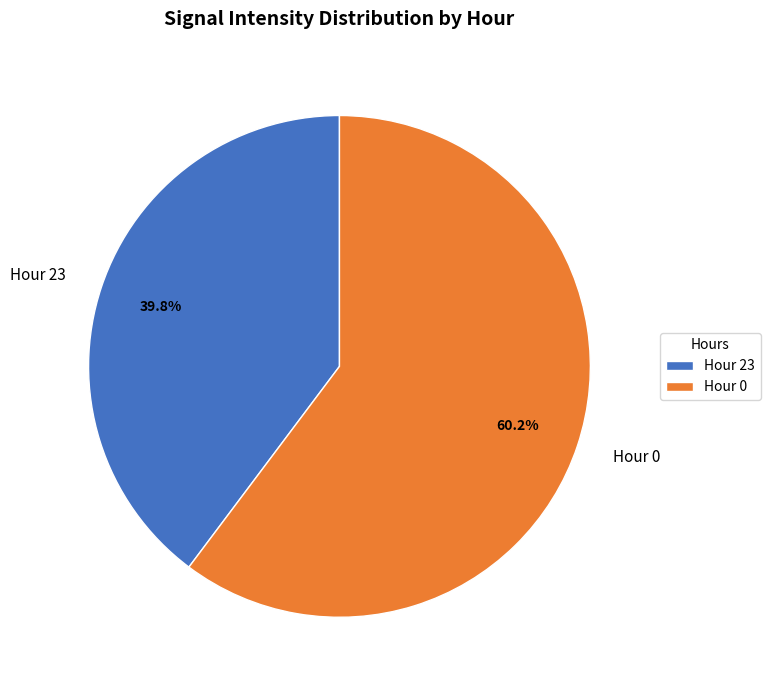

Which slice is the smallest?

Hour 23